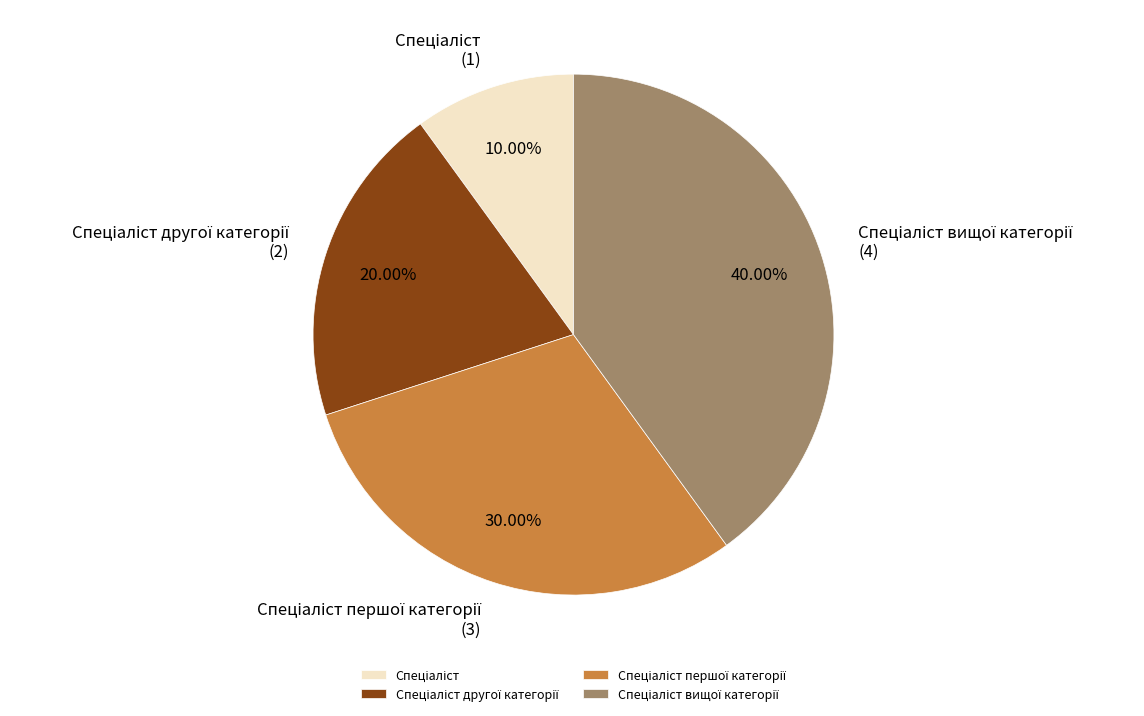

Is there any slice that represents more than half of the pie?

No